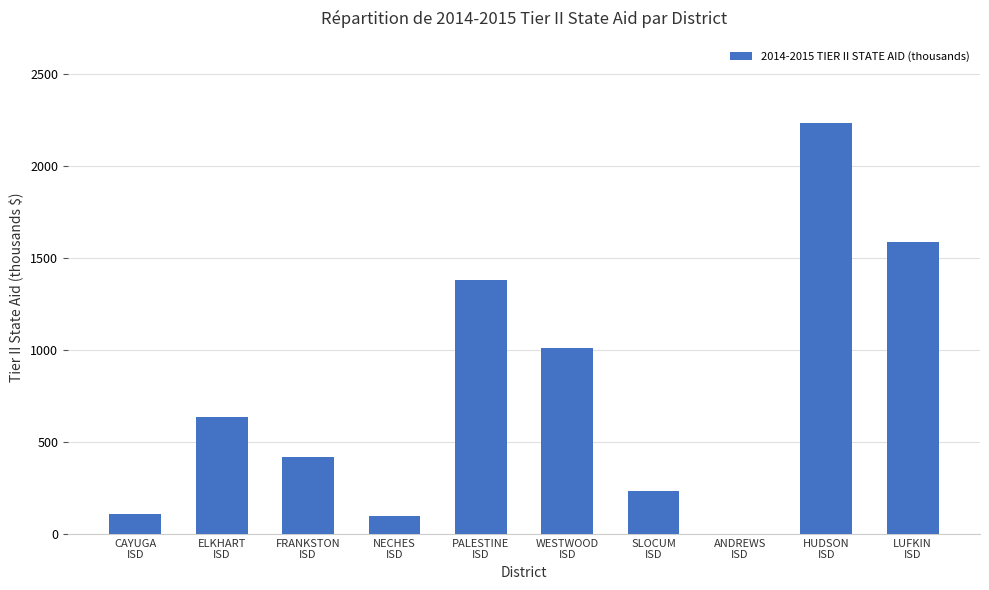

What is the maximum value shown in the chart?

2235.3